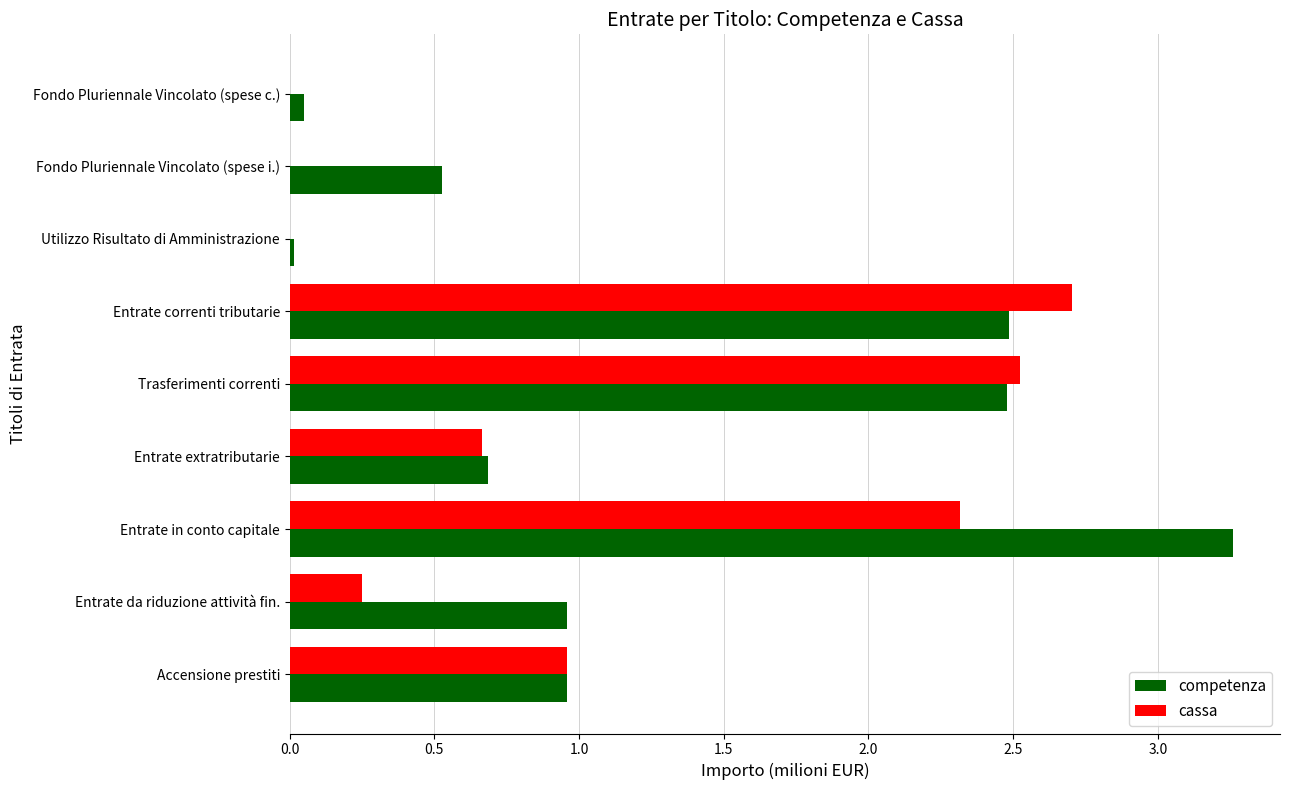

True or false: cassa has a value of 0.3 at Entrate extratributarie.

False